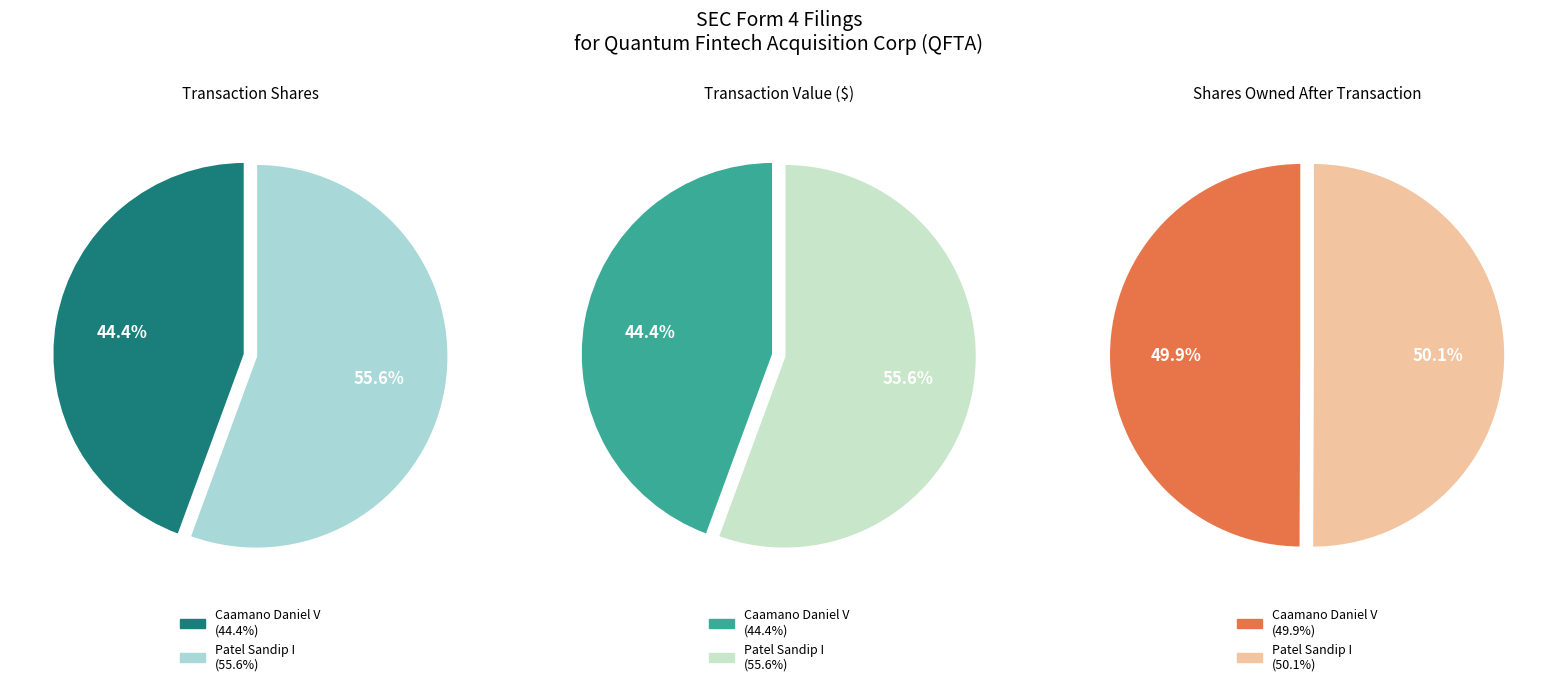

The Caamano Daniel V slice represents 31% of the pie. True or false?

False